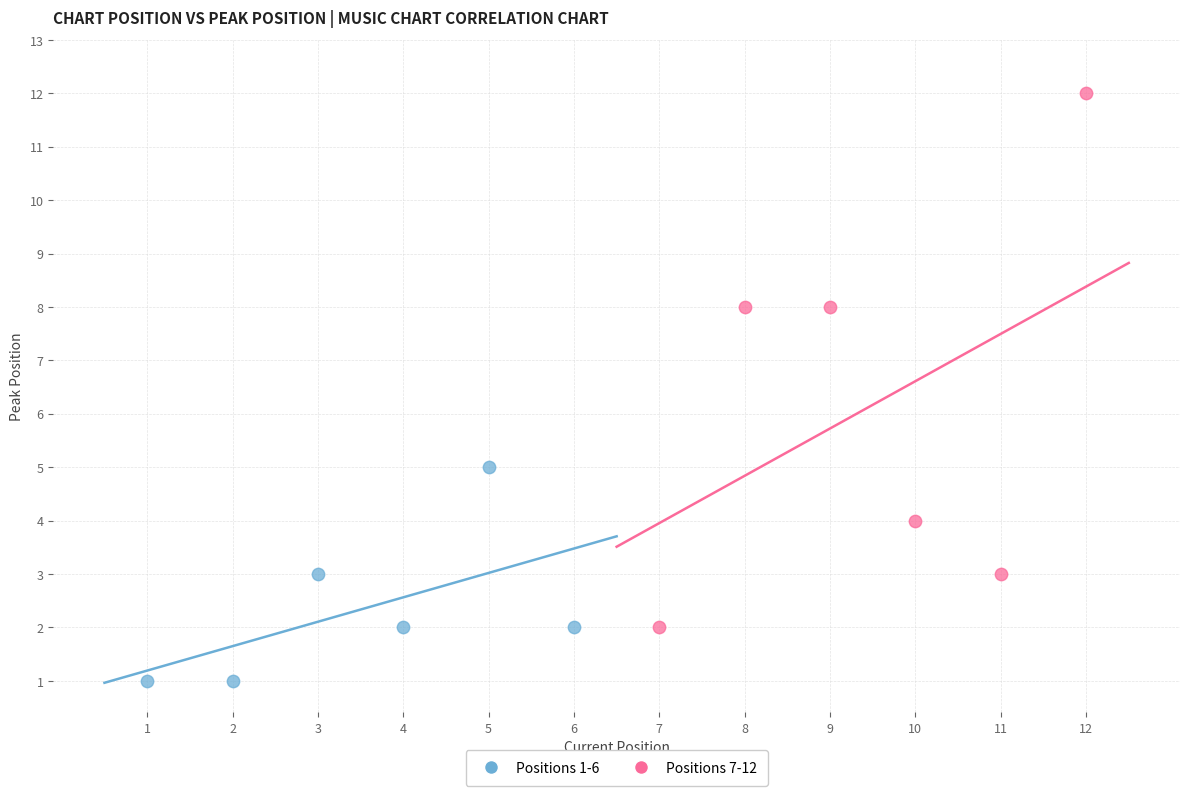

Which series reaches the maximum Y coordinate?

Positions 7-12